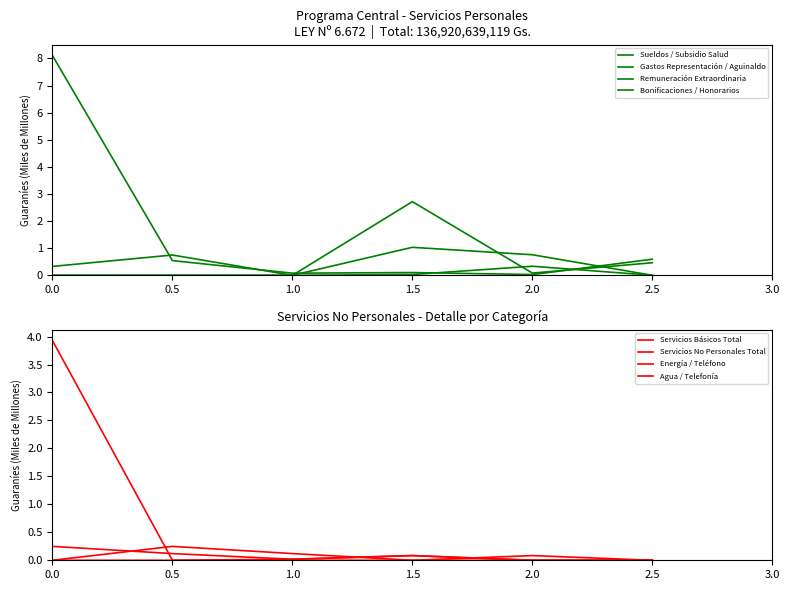

What is the difference between the maximum and minimum values?

3.9